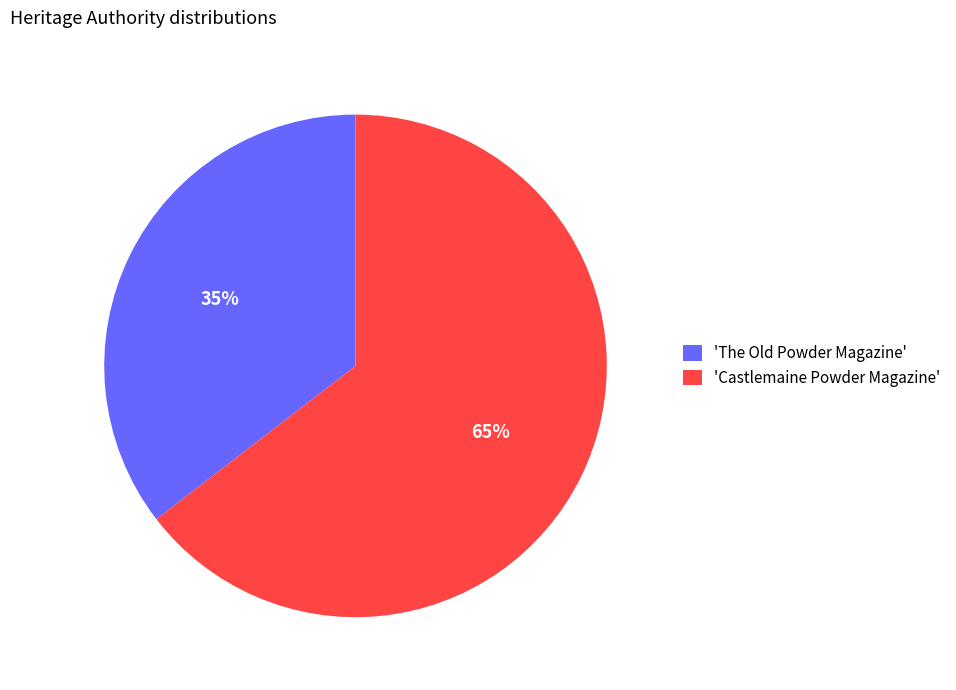

Is 'The Old Powder Magazine' the majority of the pie?

No